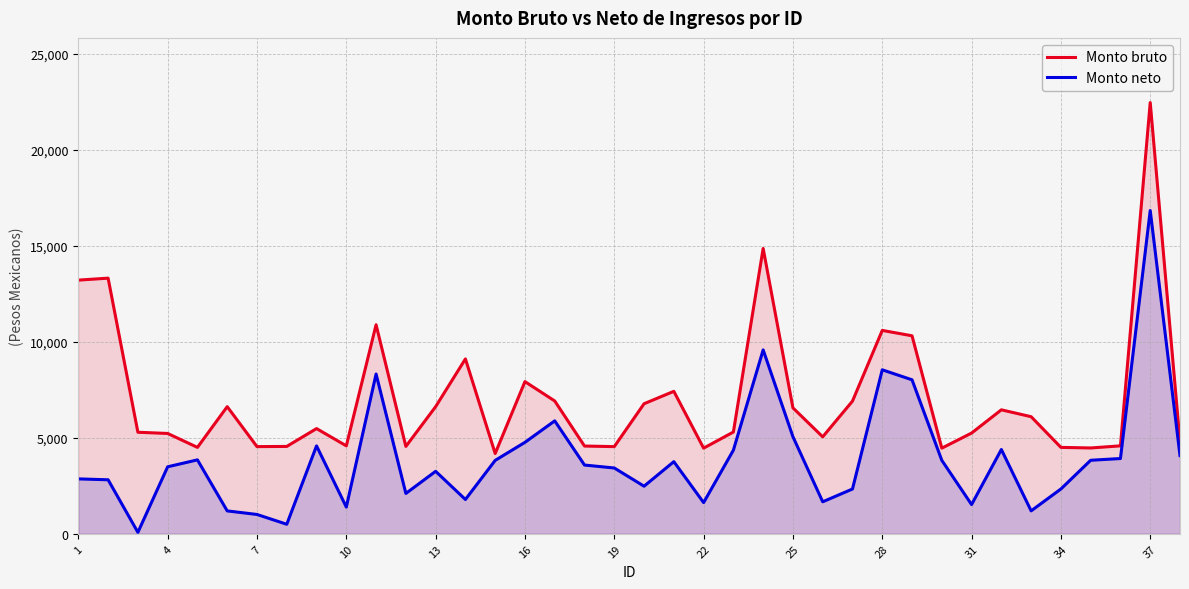

Reading left to right, list all the values displayed in this chart.

Monto bruto: 13213.3	13316.0	5289.9	5226.8	4501.4	6622.5	4541.4	4551.4	5481.0	4581.4	10888.4	4551.4	6622.5	9109.4	4182.0	7927.0	6918.6	4571.4	4541.4	6775.0	7421.3	4461.4	5301.4	14862.6	6560.2	5051.4	6911.5	10593.9	10313.7	4461.4	5247.3	6457.7	6099.4	4501.4	4471.4	4581.4	22460.8	4781.4
Monto neto: 2860.8	2814.1	76.8	3490.8	3851.9	1193.6	1007.5	497.7	4579.7	1392.3	8322.6	2102.2	3255.1	1787.9	3824.4	4764.5	5883.0	3581.6	3428.4	2479.7	3758.0	1626.3	4356.4	9578.6	5057.1	1667.6	2333.9	8541.3	8021.8	3827.7	1523.4	4391.3	1195.6	2334.9	3830.6	3920.6	16839.5	4075.7